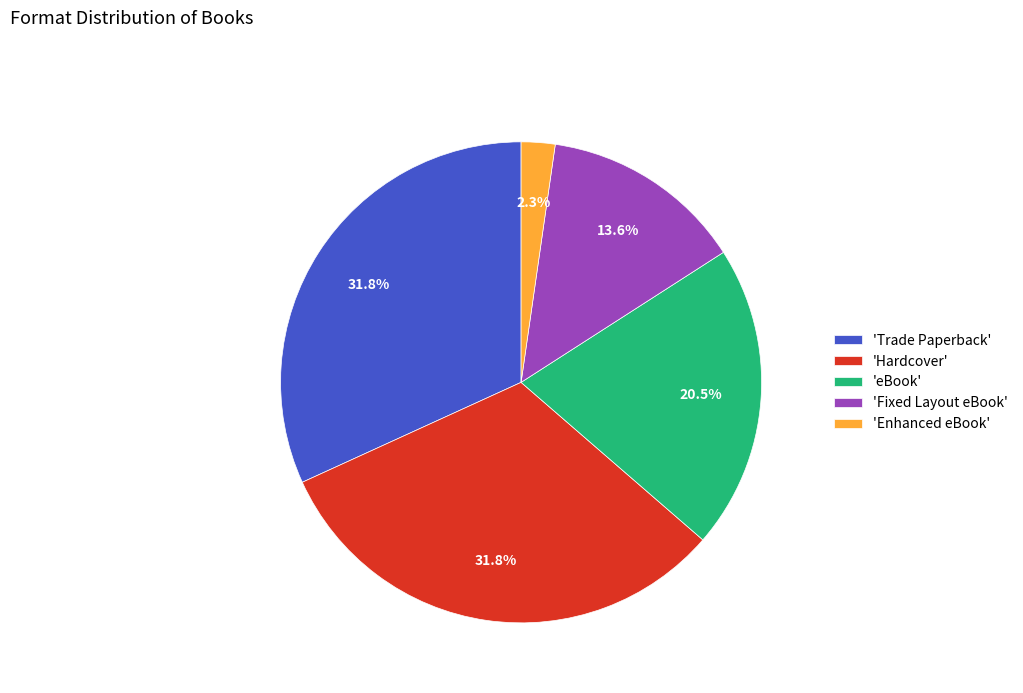

Do 'Fixed Layout eBook' and 'Trade Paperback' together represent more than half of the pie?

No